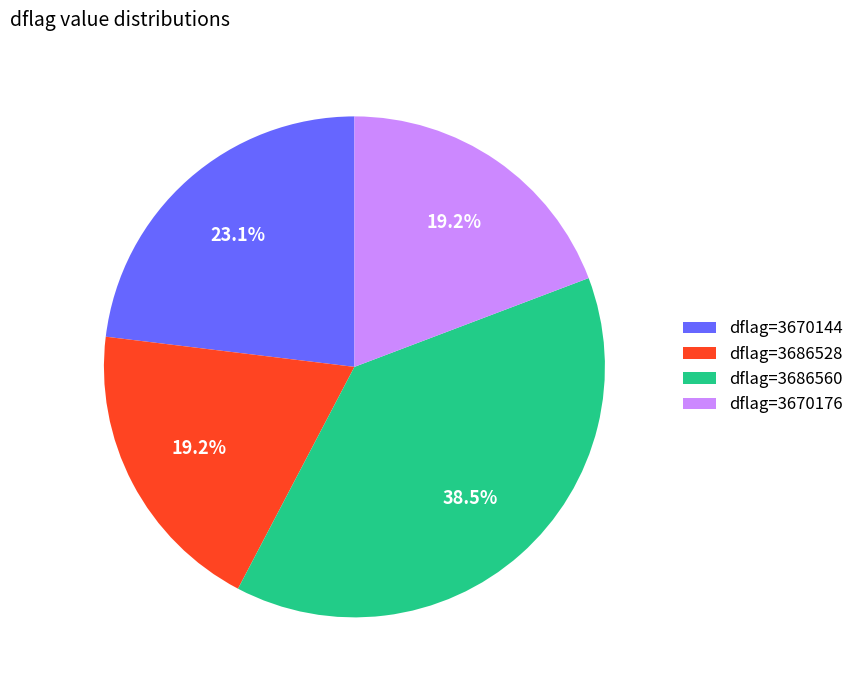

What is the largest slice in the pie chart?

dflag=3686560